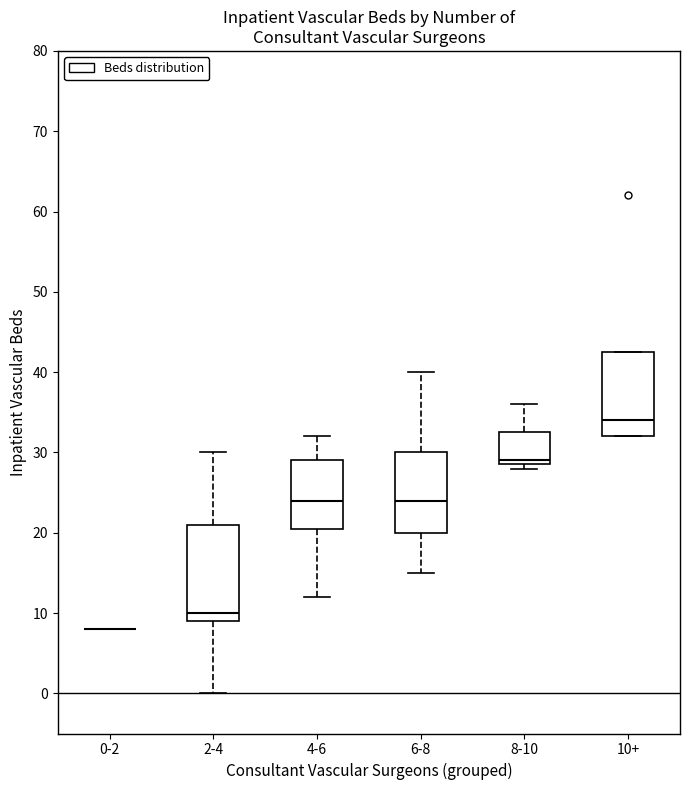

Reading left to right, read every box against the y-axis: the position of its median line, the range the box covers, and the ends of its whiskers. The values are not printed on the chart, so give them approximately, as read against the axis.

0-2: box collapsed to a line at 8, whiskers 8 to 8
2-4: median 10, box 9 to 21, whiskers 0 to 30
4-6: median 24, box 21 to 29, whiskers 12 to 32
6-8: median 24, box 20 to 30, whiskers 15 to 40
8-10: median 29 (just above the box's lower edge), box 29 to 33, whiskers 28 to 36
10+: median 34, box 32 to 43, whiskers 32 to 43